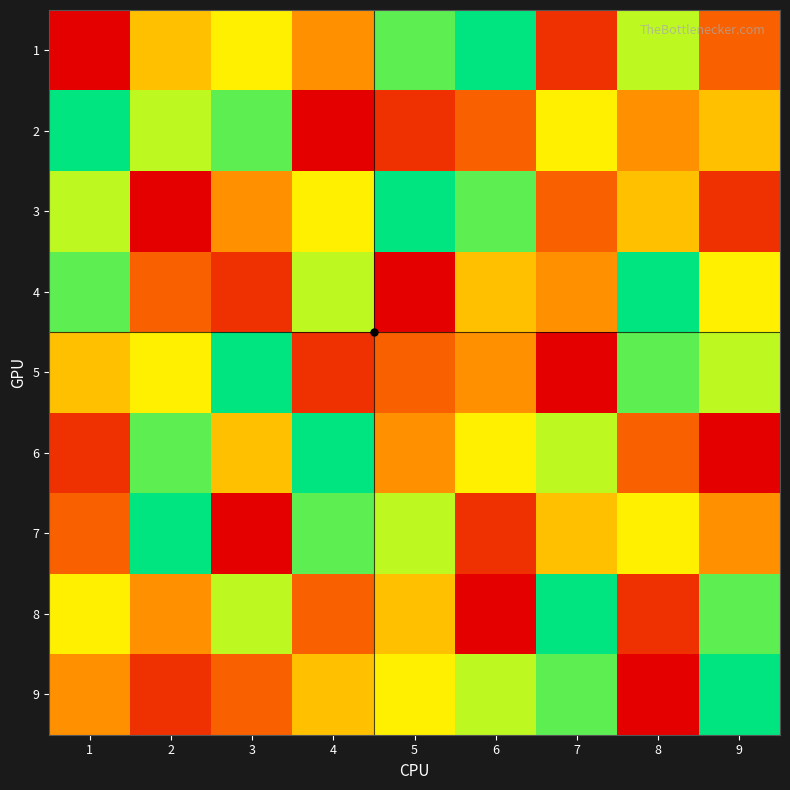

Between 4 and 5, which is larger?

5